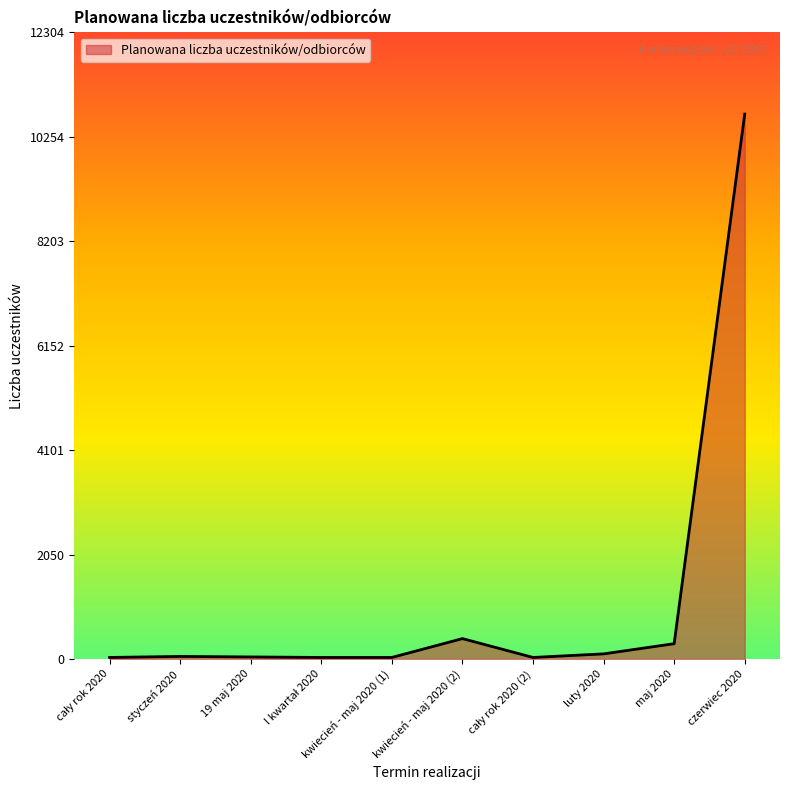

At which category does the chart reach its peak across all series?

czerwiec 2020